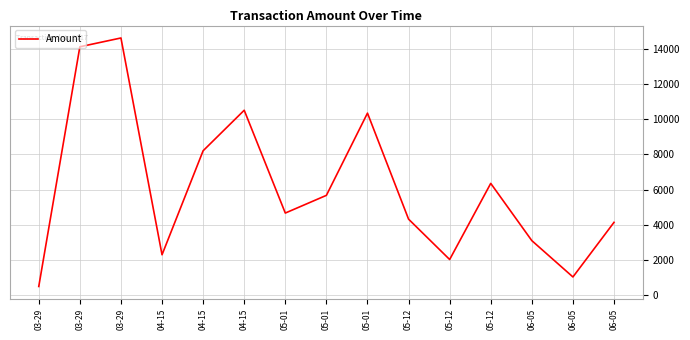

Where does the data first go above 4666?

03-29